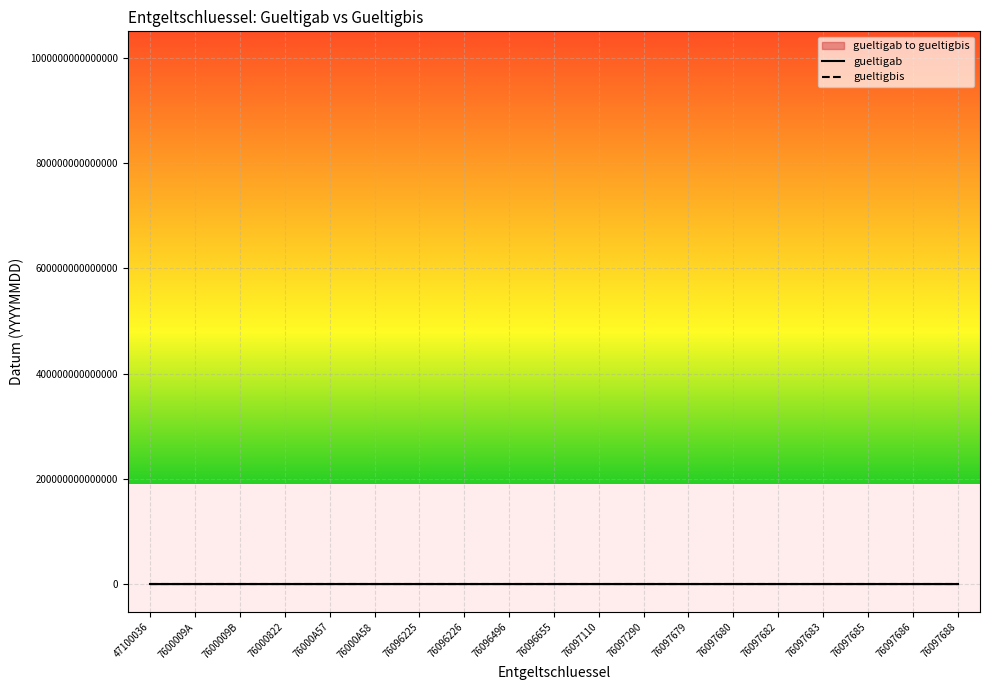

True or false: gueltigbis and gueltigab intersect in this chart.

False